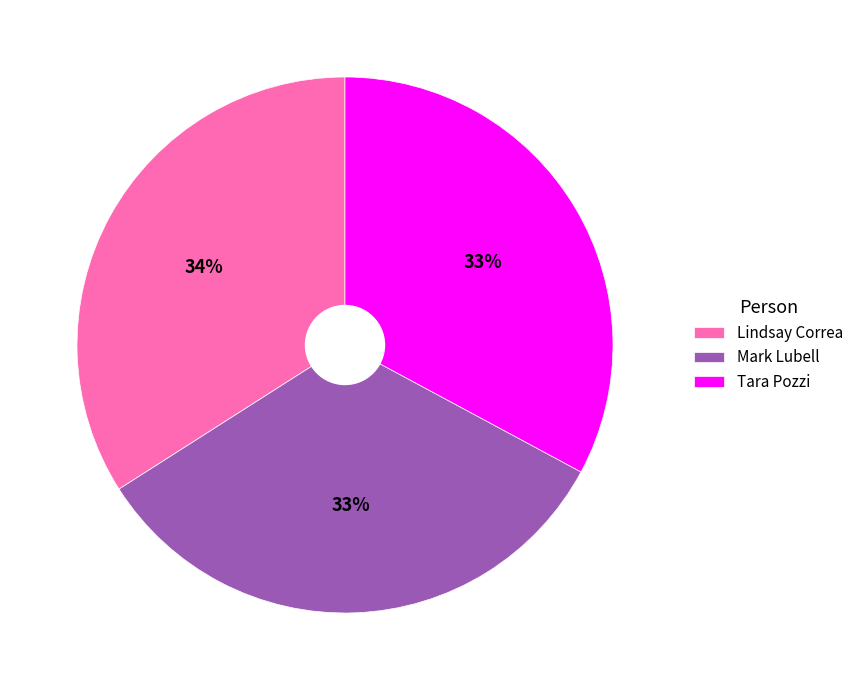

What percentage is the Tara Pozzi slice, to the nearest percent?

33%